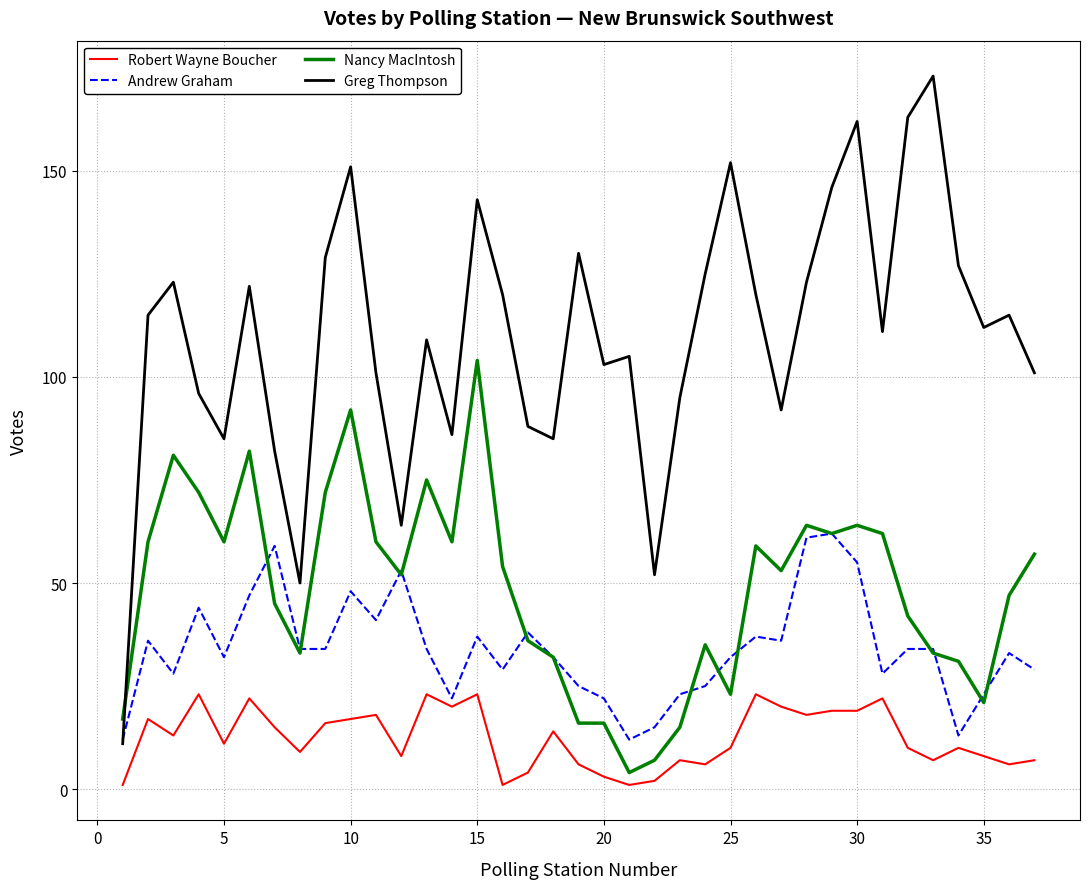

Reading left to right, extract all data points from this chart.

Robert Wayne Boucher: 1	17	13	23	11	22	15	9	16	17	18	8	23	20	23	1	4	14	6	3	1	2	7	6	10	23	20	18	19	19	22	10	7	10	8	6	7
Andrew Graham: 12	36	28	44	32	47	59	34	34	48	41	53	34	22	37	29	38	32	25	22	12	15	23	25	32	37	36	61	62	55	28	34	34	13	23	33	29
Nancy MacIntosh: 17	60	81	72	60	82	45	33	72	92	60	52	75	60	104	54	36	32	16	16	4	7	15	35	23	59	53	64	62	64	62	42	33	31	21	47	57
Greg Thompson: 11	115	123	96	85	122	82	50	129	151	101	64	109	86	143	120	88	85	130	103	105	52	95	125	152	120	92	123	146	162	111	163	173	127	112	115	101